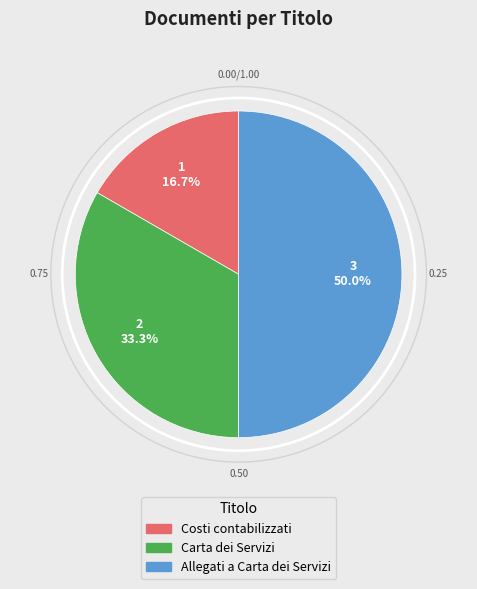

What percentage do Costi contabilizzati and Carta dei Servizi together represent?

50.0%